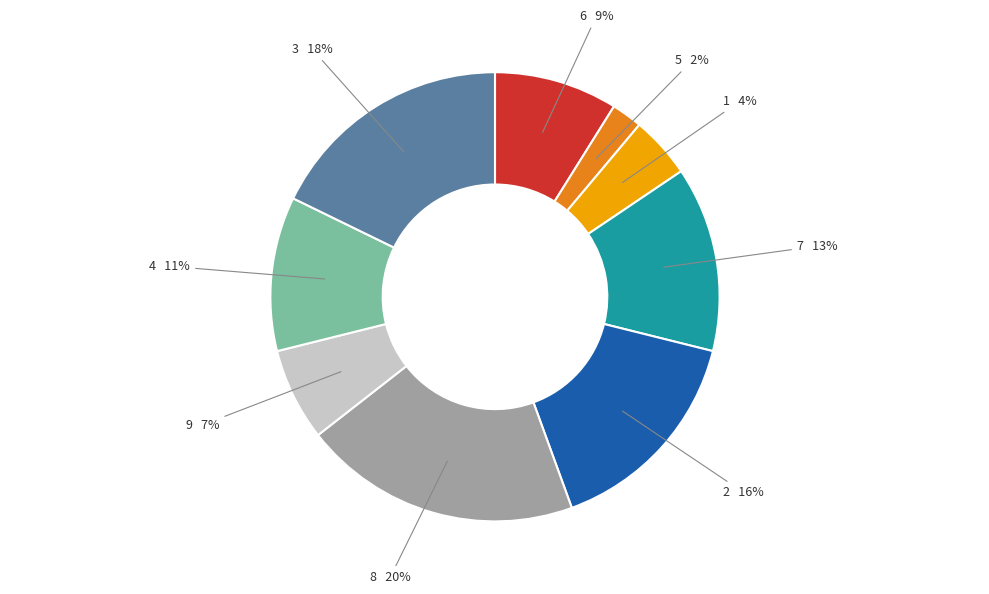

Is there any slice that represents more than half of the pie?

No